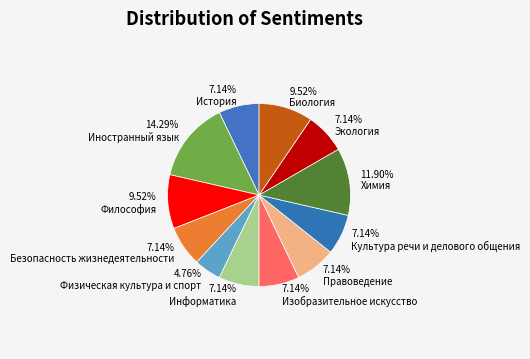

Which slice is the largest?

Иностранный язык